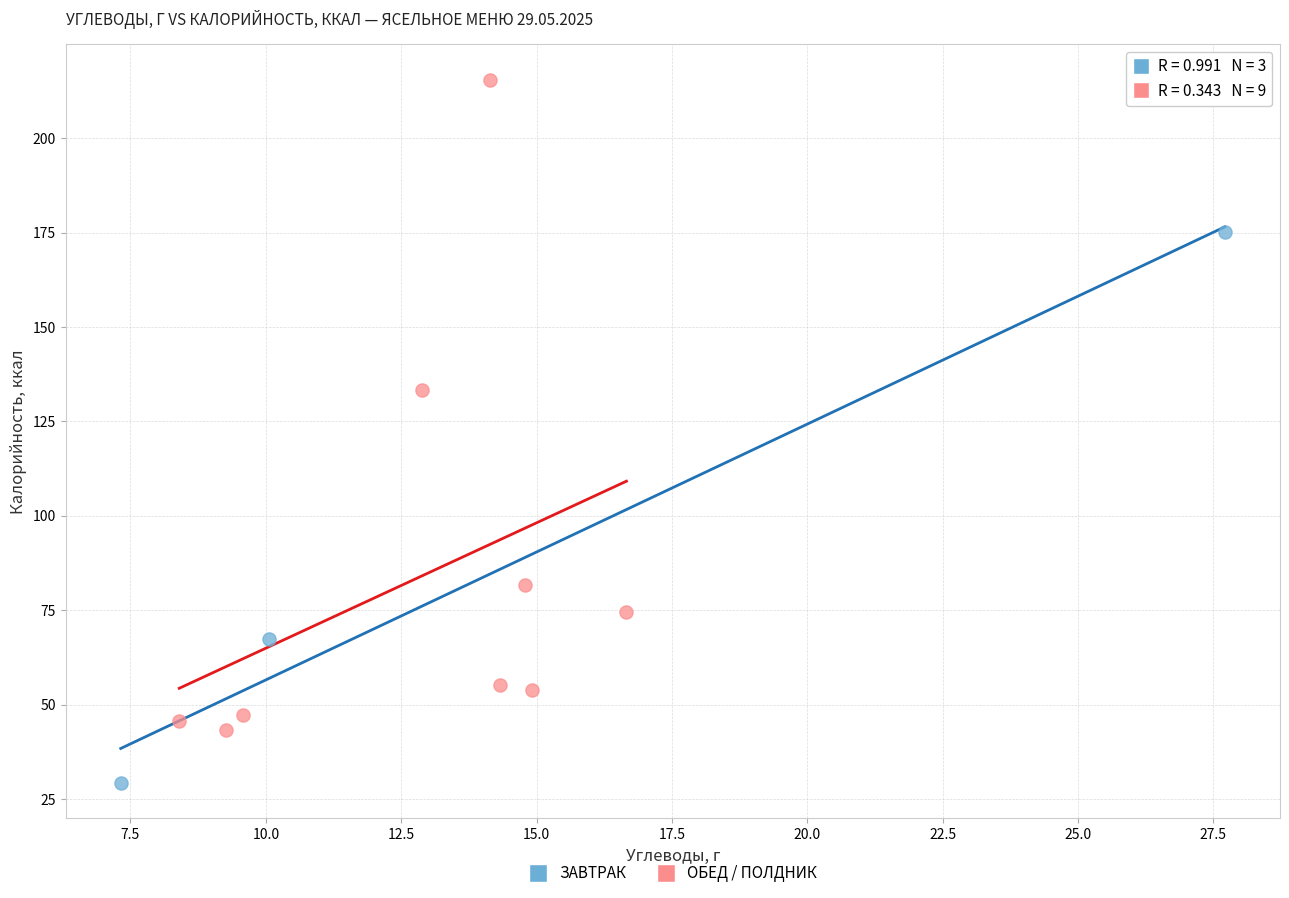

Which series has the widest spread of Y values?

ОБЕД / ПОЛДНИК